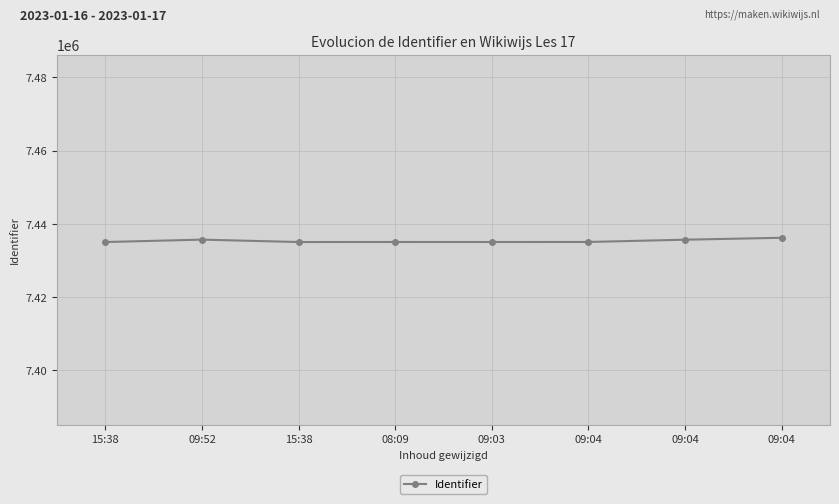

How many data points does each series have?

8